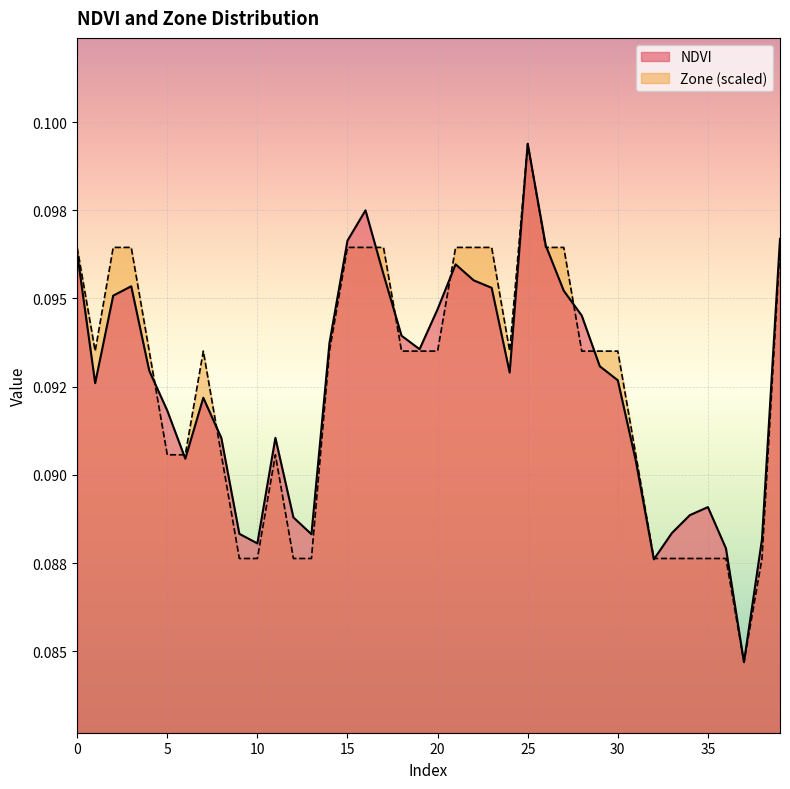

The value of Zone at 32 is 0.1. True or false?

True